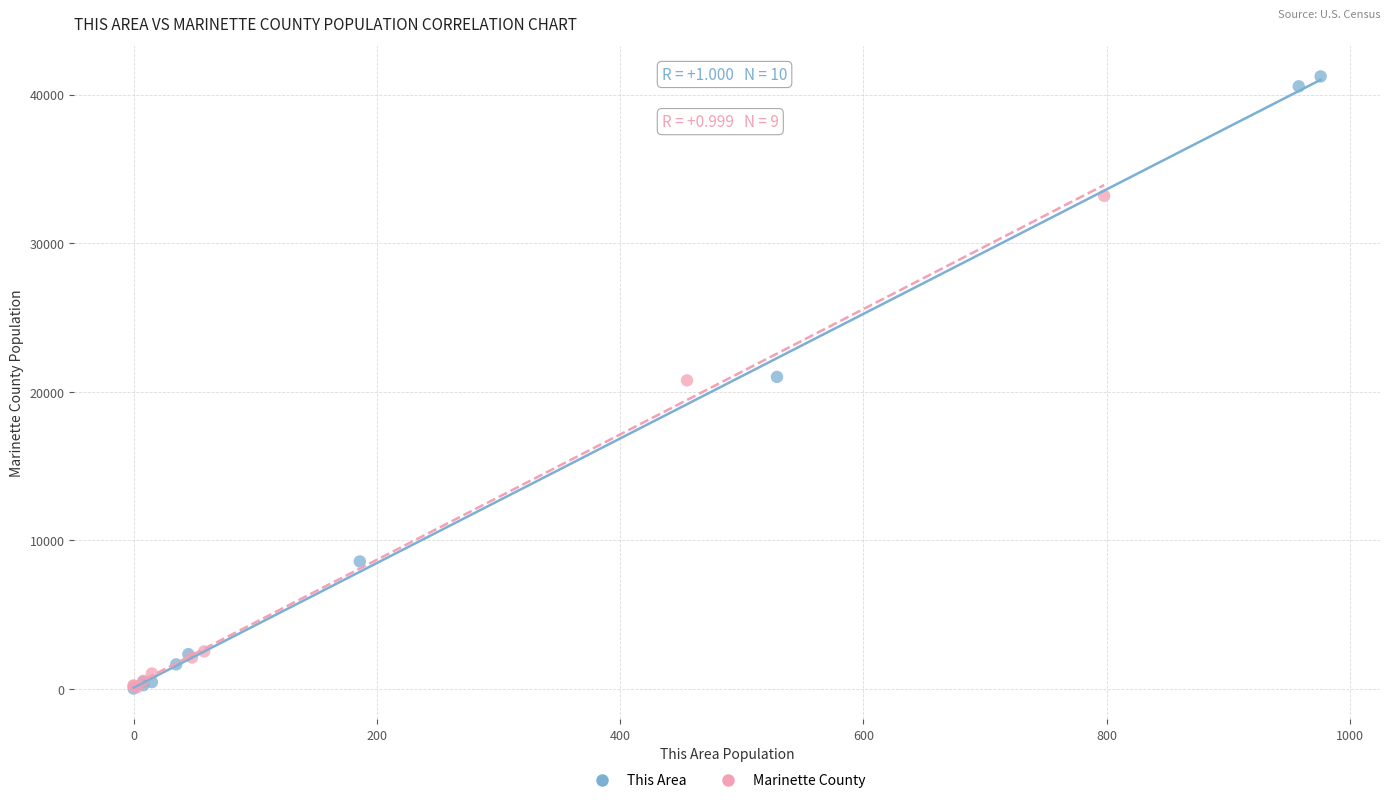

Which series reaches the maximum Y coordinate?

This Area